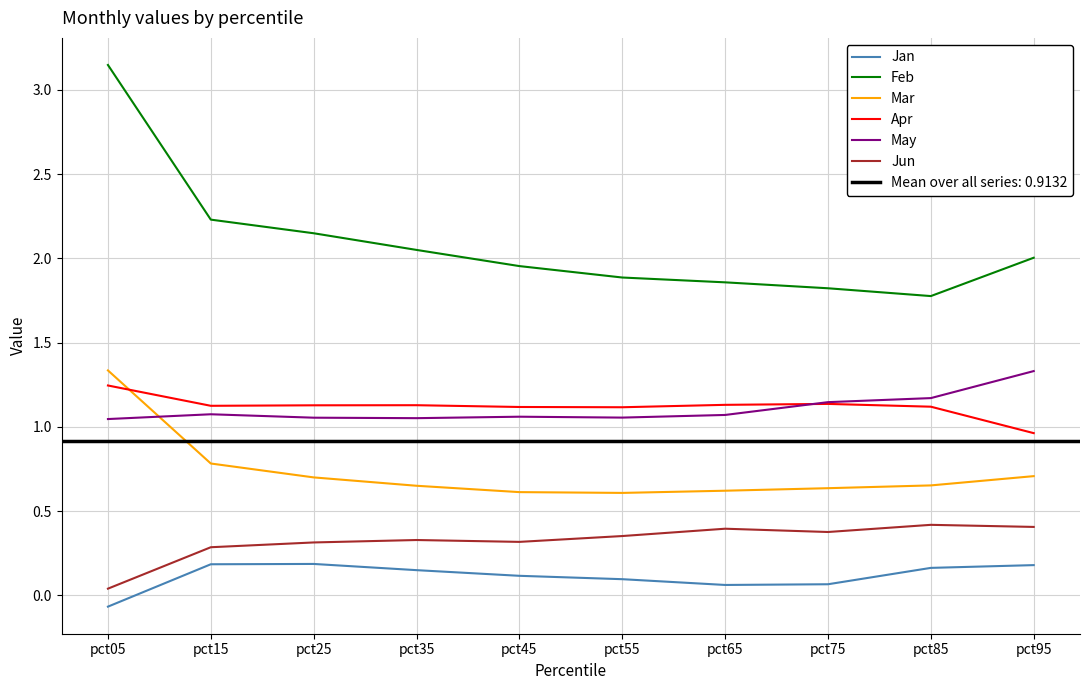

Rank the series at pct65 from lowest to highest value.

Jan, Jun, Mar, May, Apr, Feb